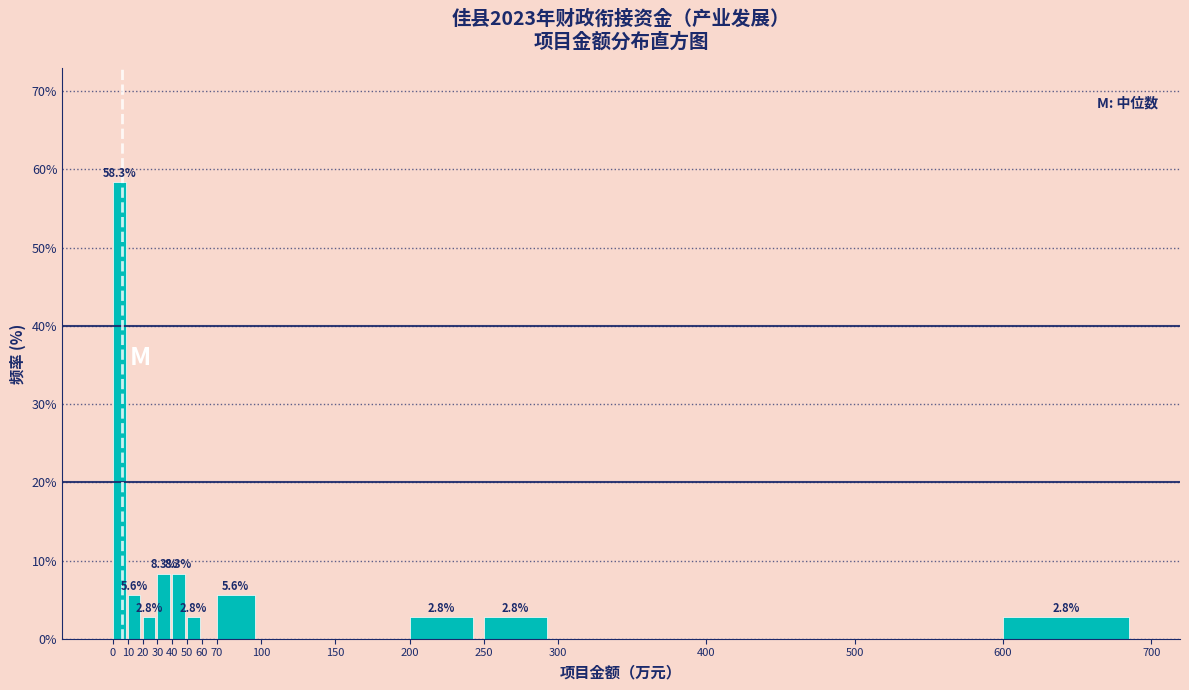

Which range on the x-axis has the tallest bar?

0 to 10